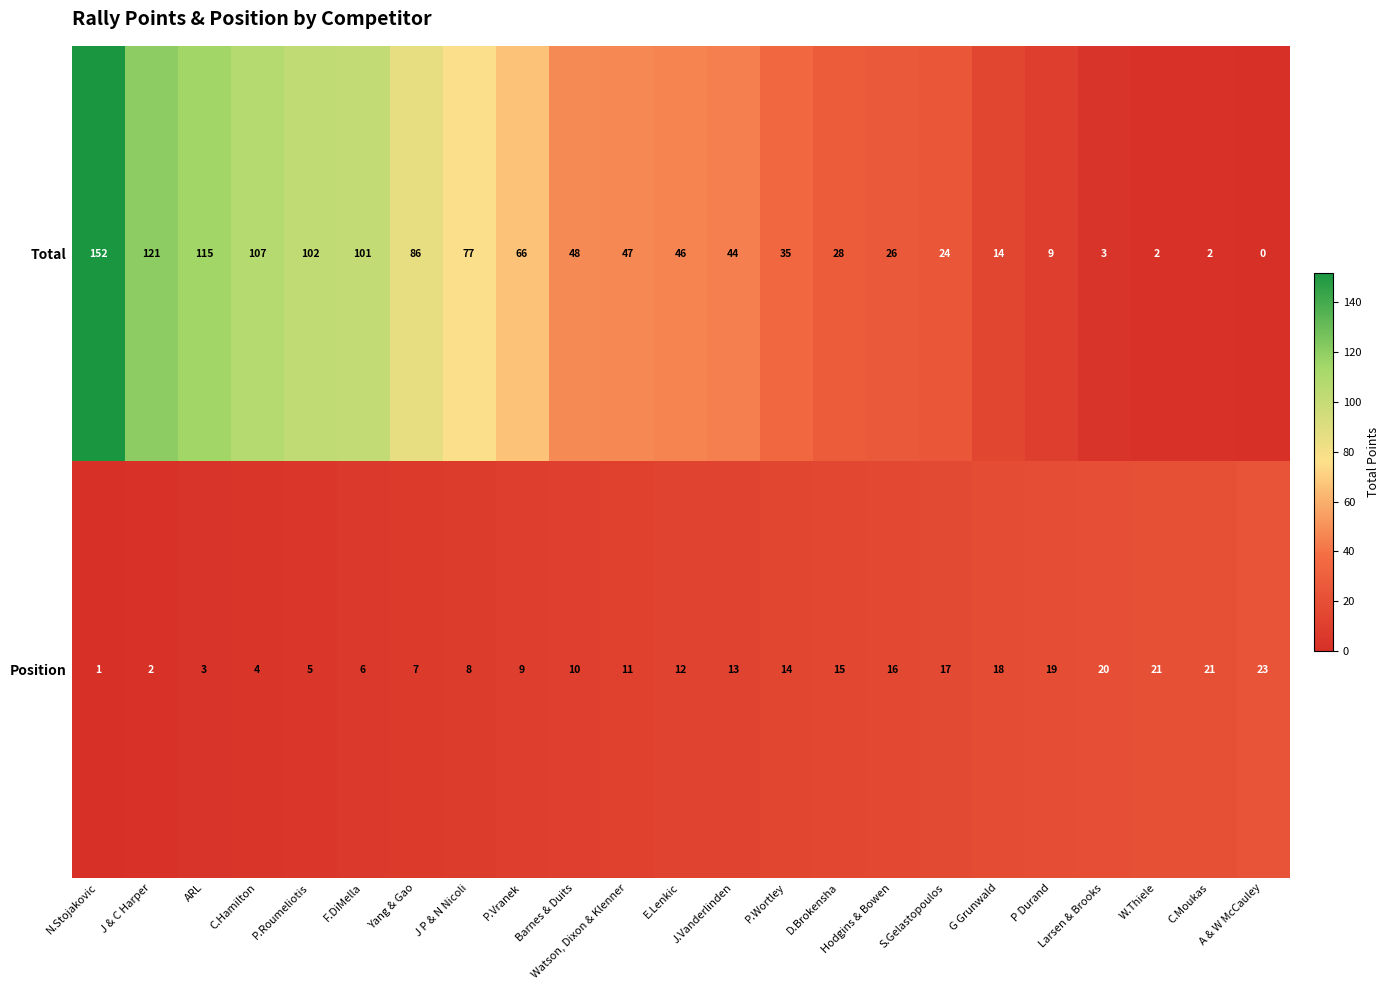

What is the difference between the maximum and minimum values in the Position series?

22